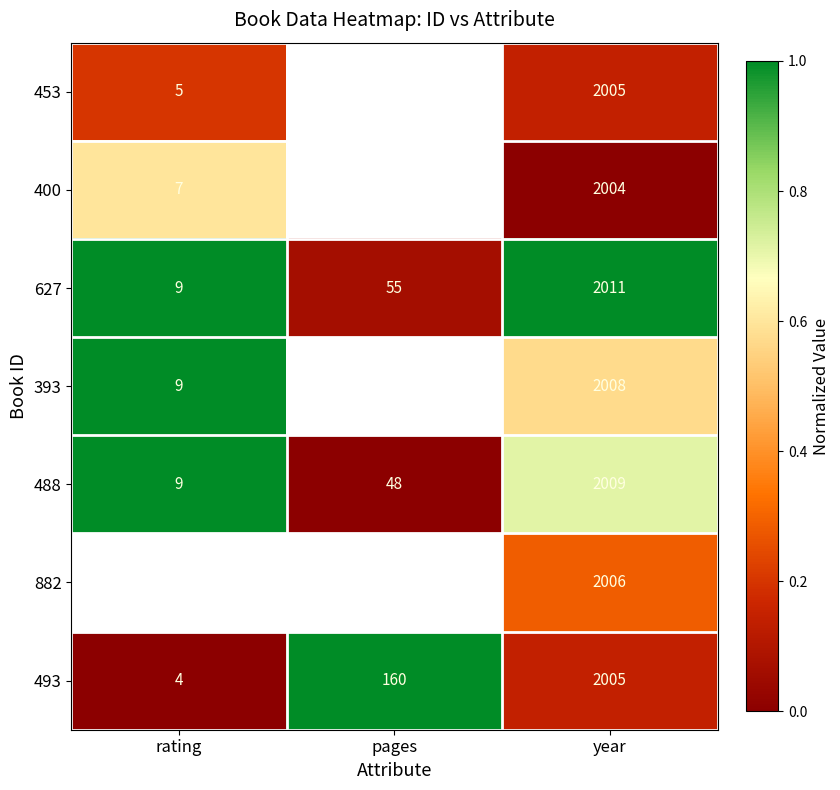

Is it true that 882 equals 2006.0 at year?

True